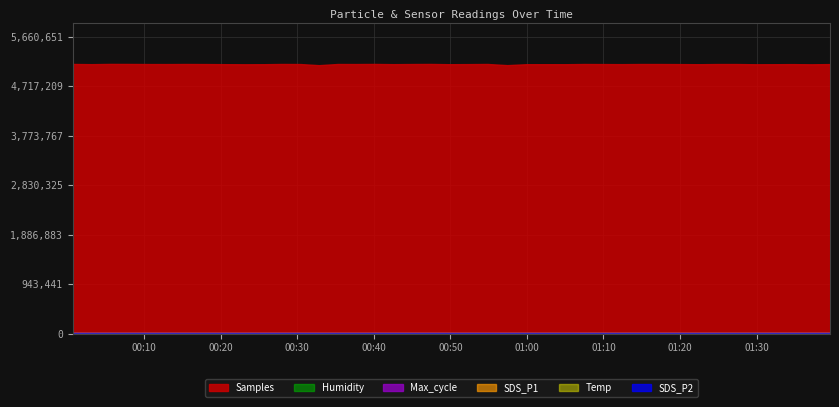

The value of Max_cycle at 11 is 34596.2. True or false?

False